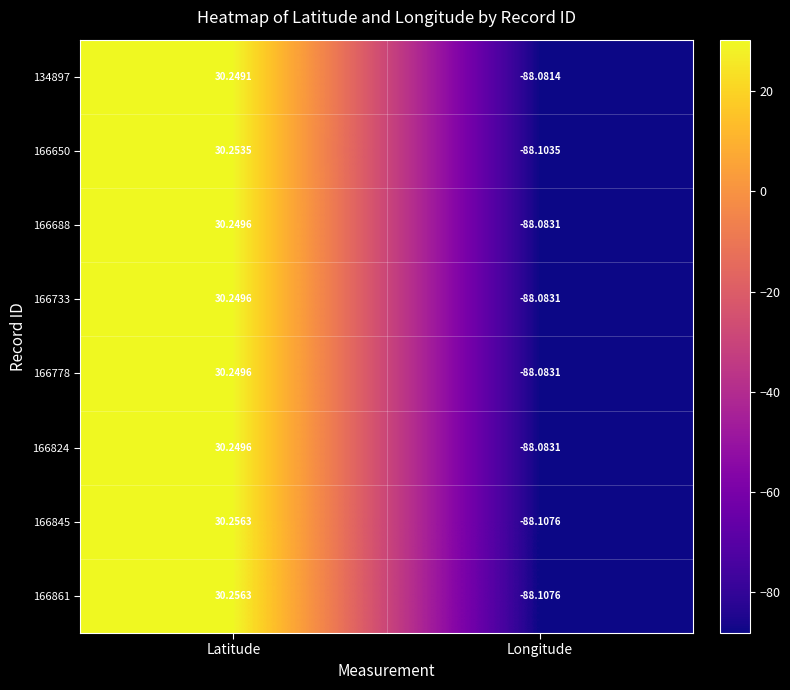

What is the smallest value displayed?

-88.1